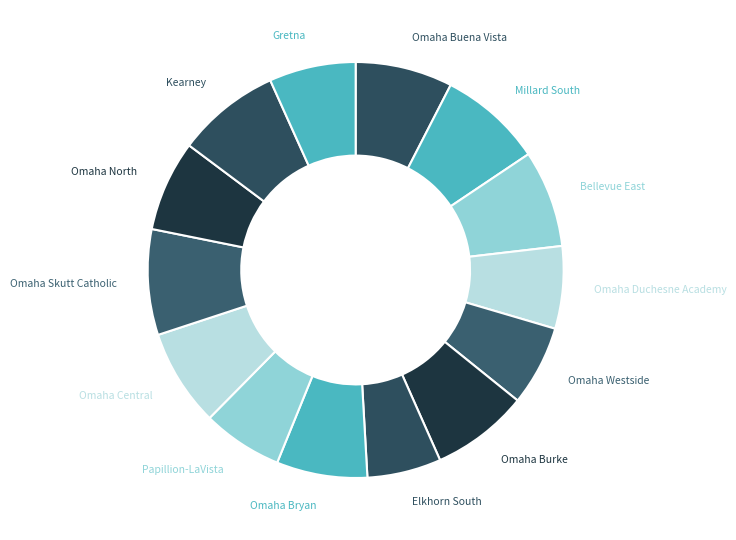

Count the number of slices in the pie.

14